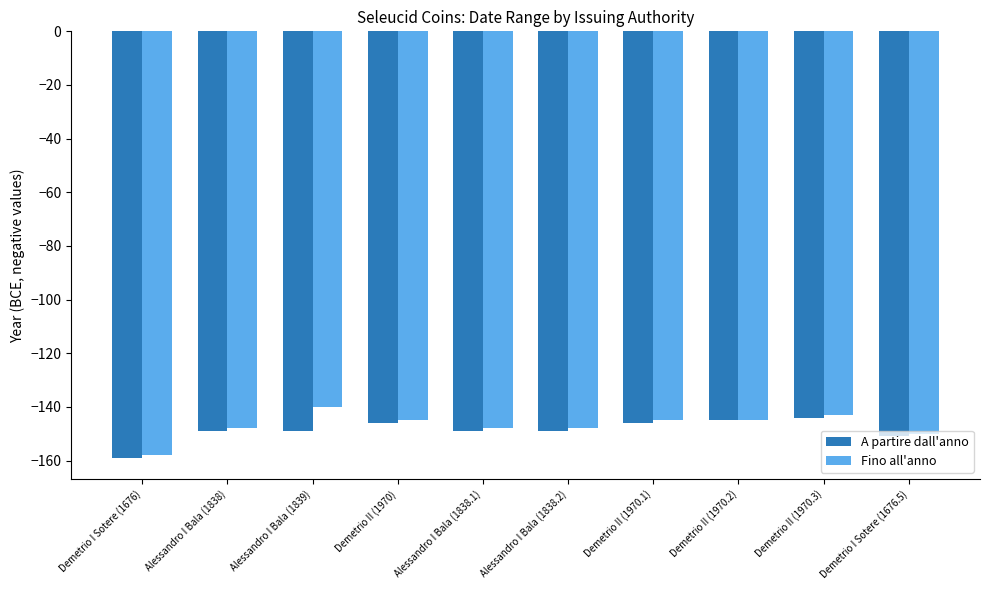

Is it true that Fino all'anno equals -235 at Demetrio I Sotere (1676.5)?

False